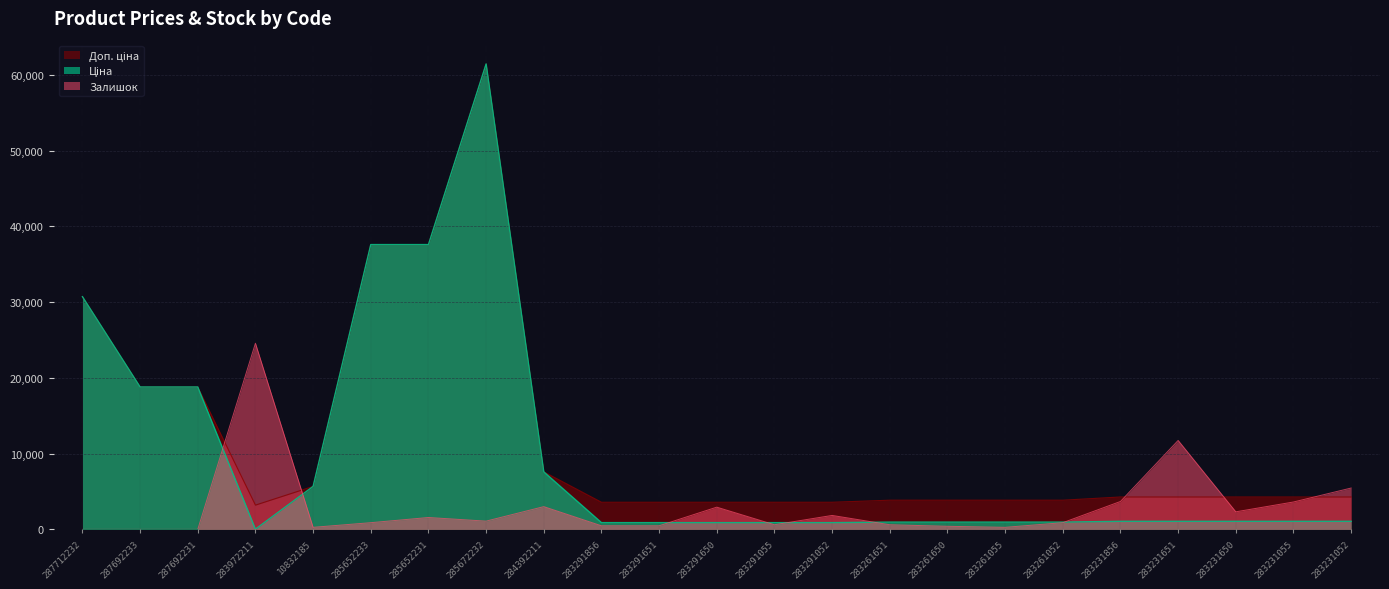

What are all the series names shown in the legend?

Ціна, Доп. ціна, Залишок